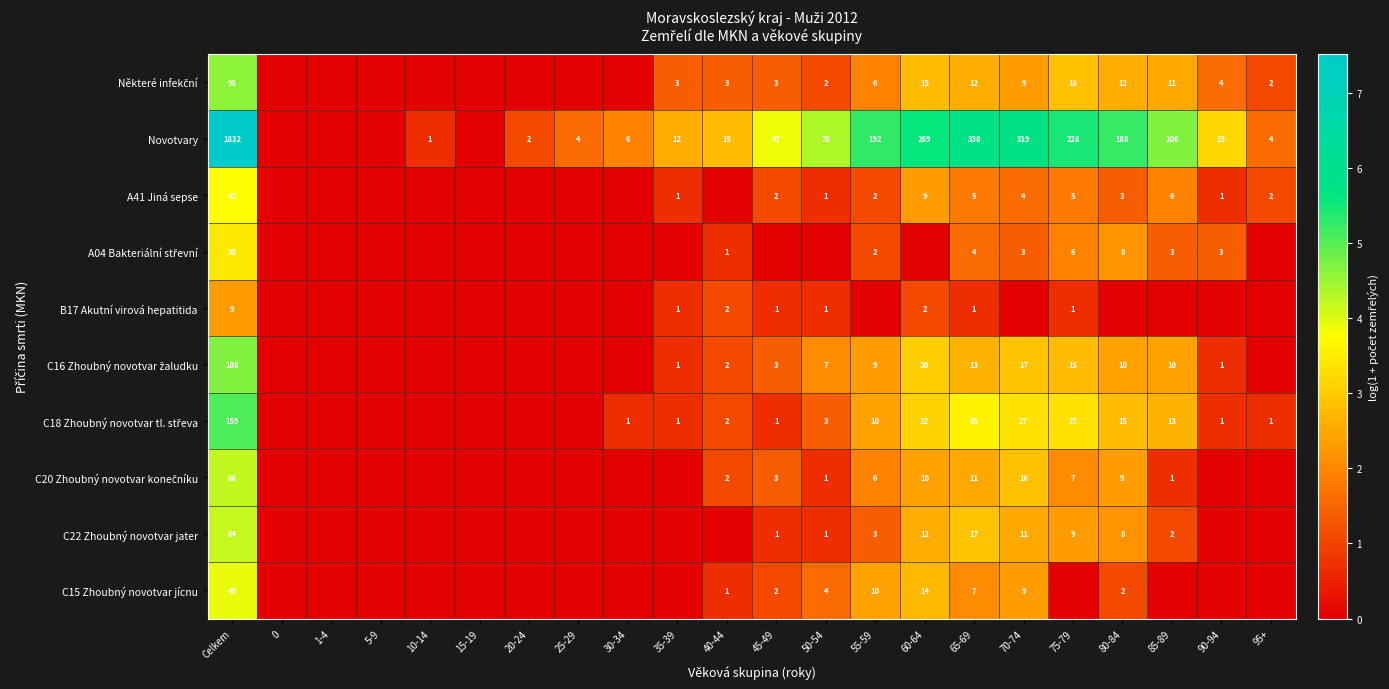

Is it true that C22 Zhoubný novotvar jater equals 17 at 65-69?

True